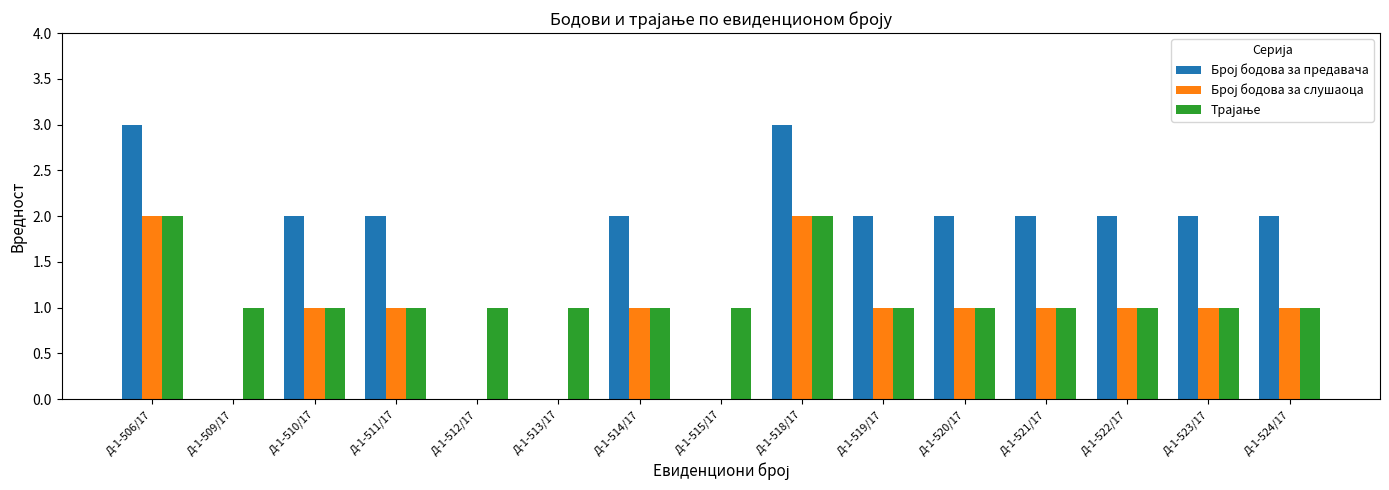

What is the total value across all series at Д-1-510/17?

4